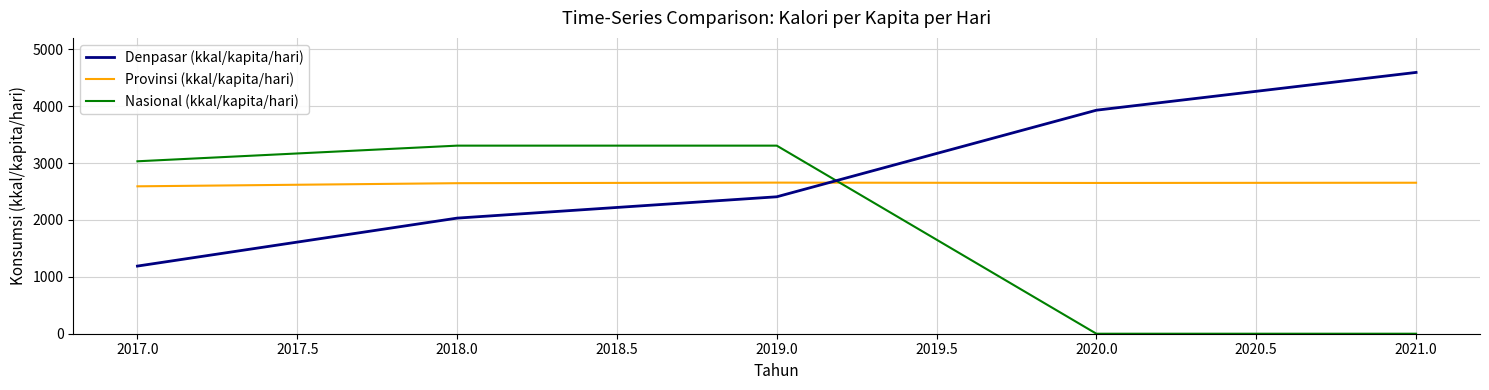

At which category does the chart reach its peak across all series?

2021.0